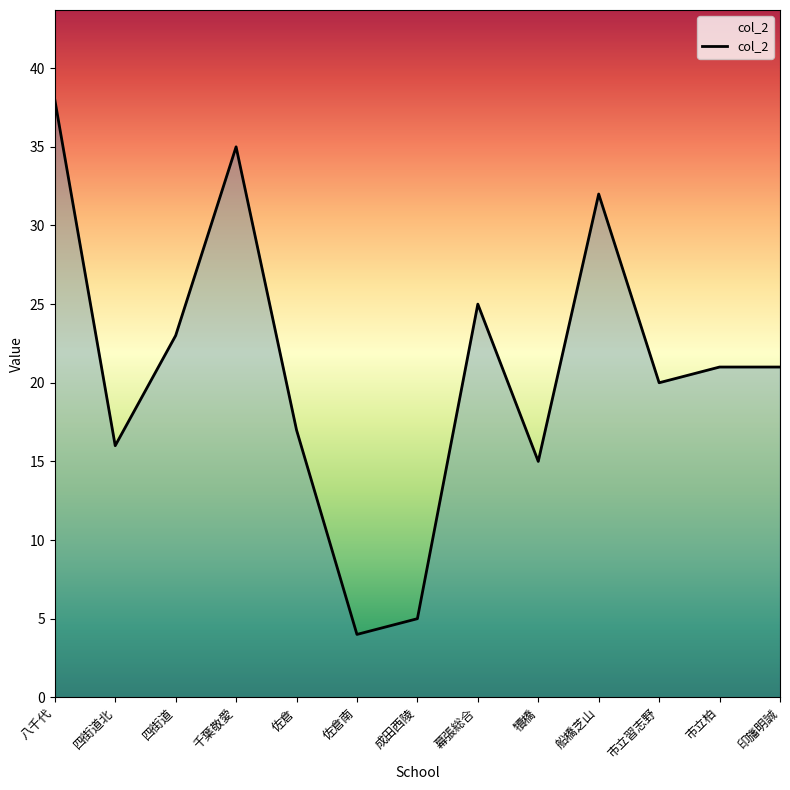

How many values are below 21?

6